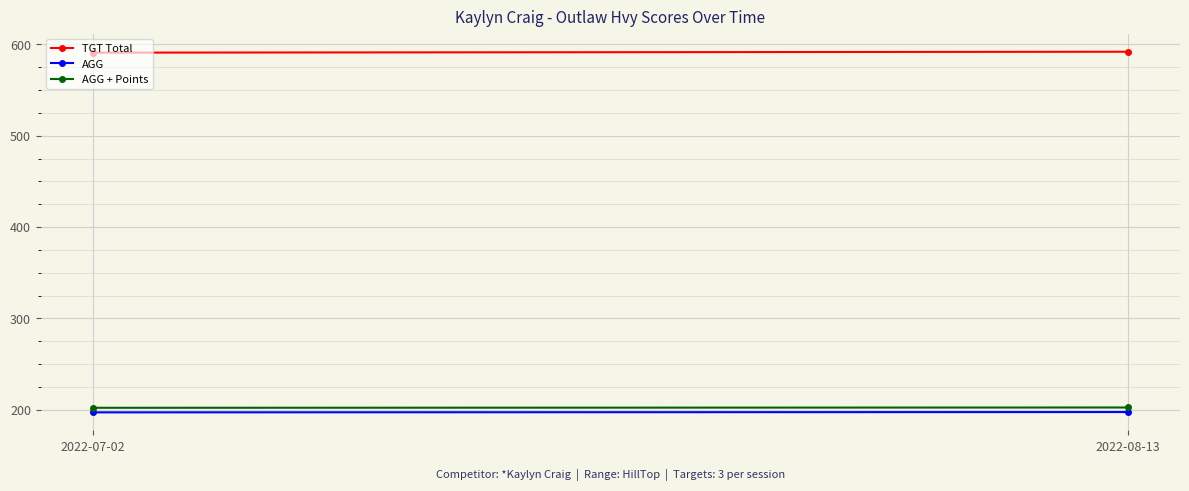

At which category does the chart reach its peak across all series?

2022-08-13